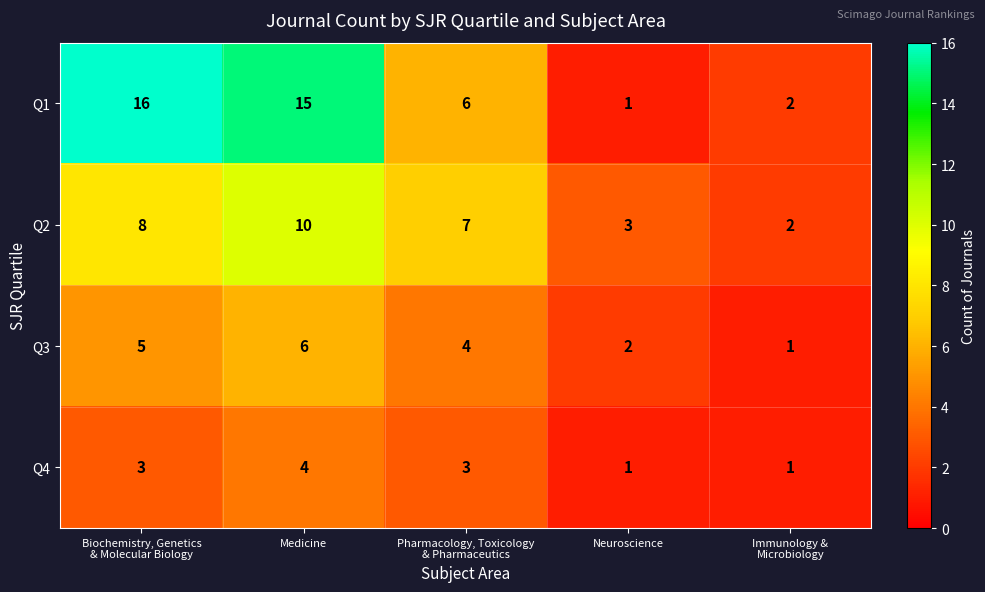

Which series has the widest spread of values?

Q1